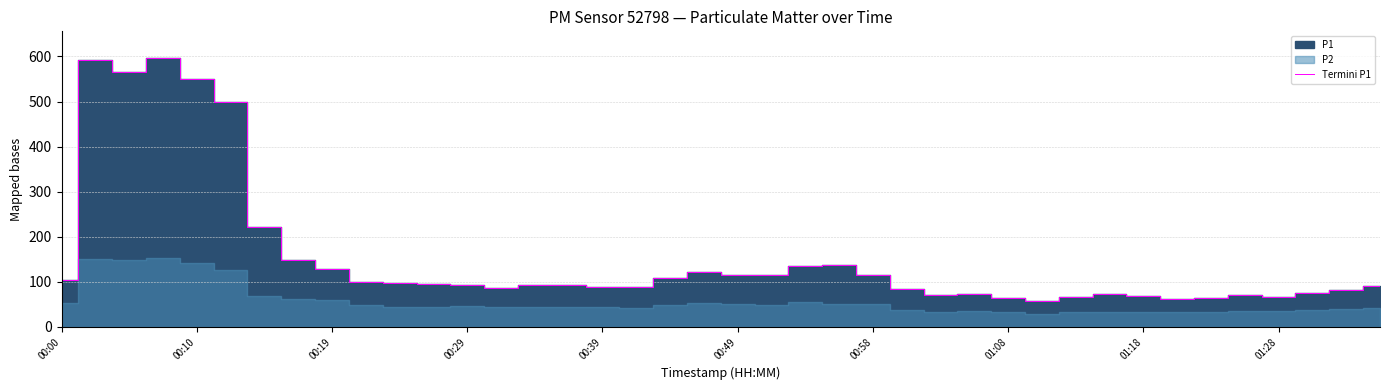

The value of Termini P1 at 01:28 is 44.1. True or false?

False